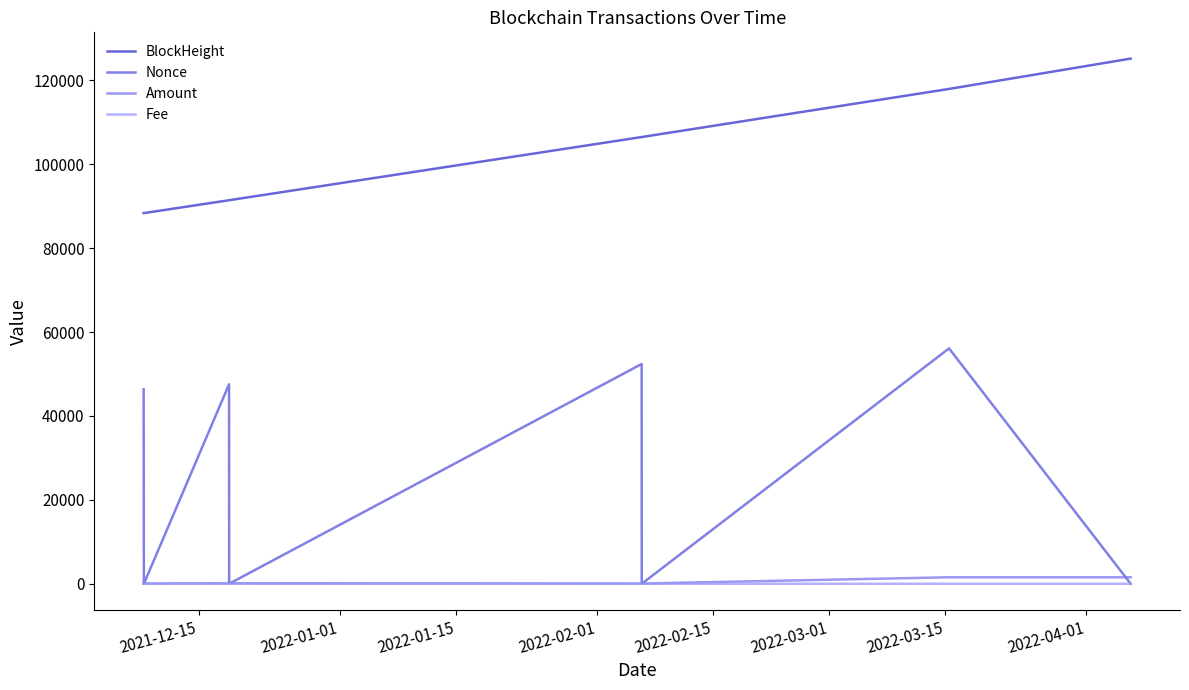

Which series has the widest spread of values?

Nonce